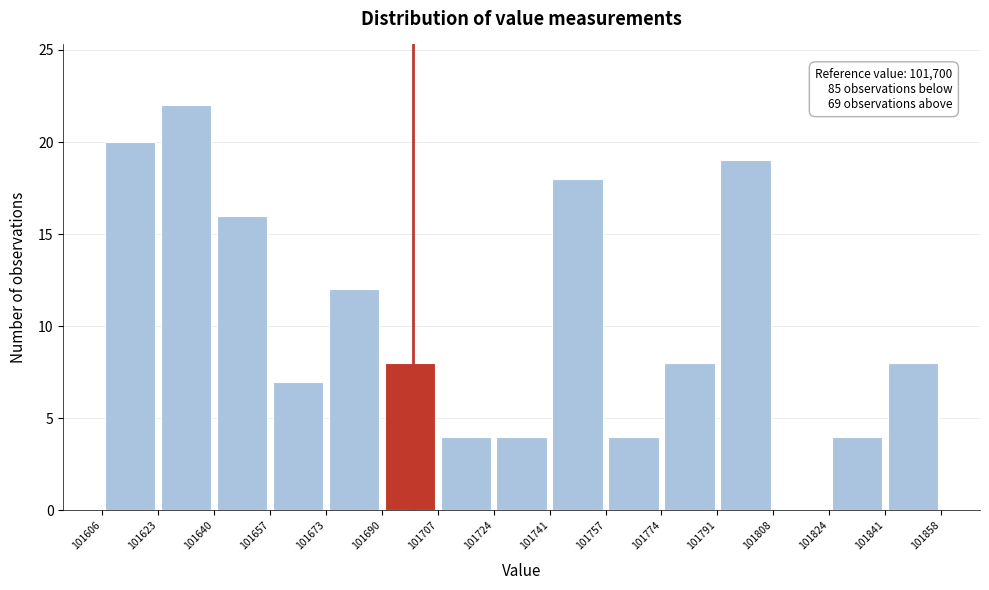

Over which range of the x-axis is the bar tallest?

101623 to 101640